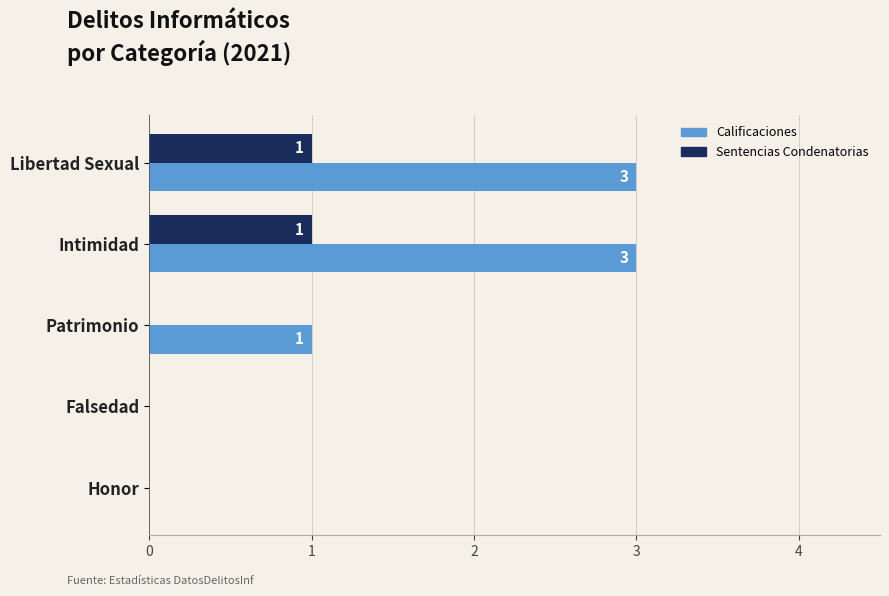

What value does the Calificaciones series have at Intimidad?

3